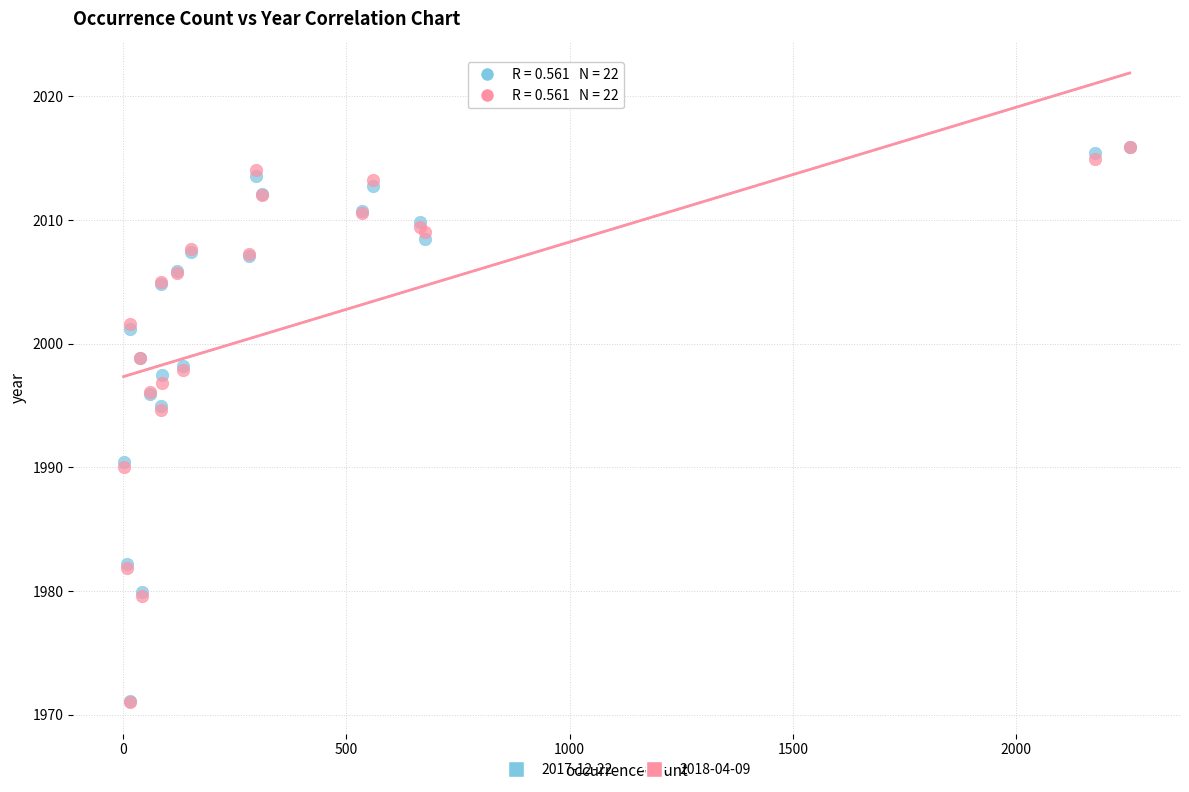

What are all the series names shown in the legend?

2017-12-22, 2018-04-09